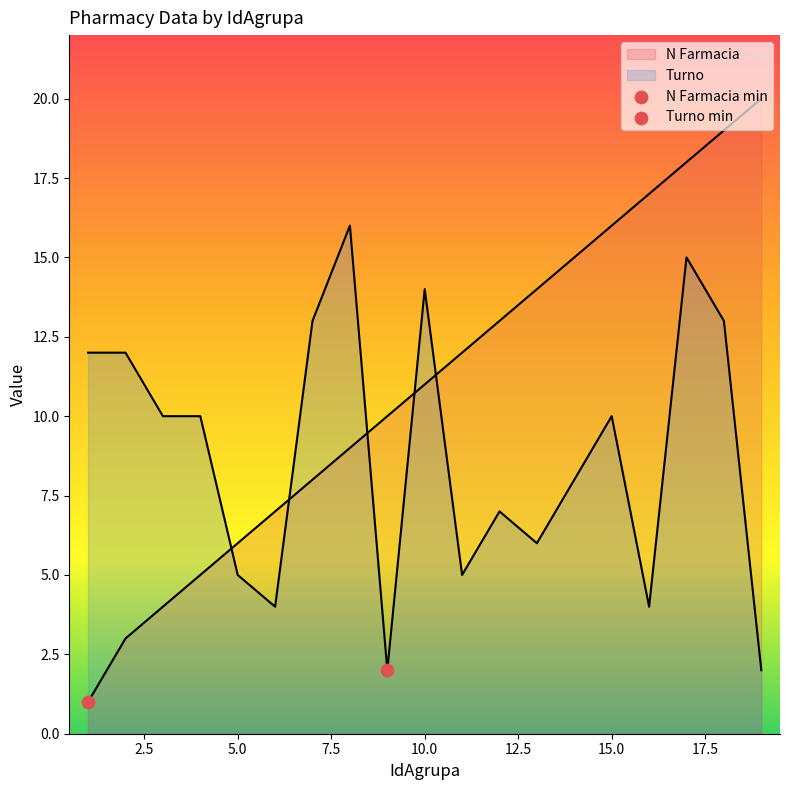

At how many categories does at least one series exceed 2?

19